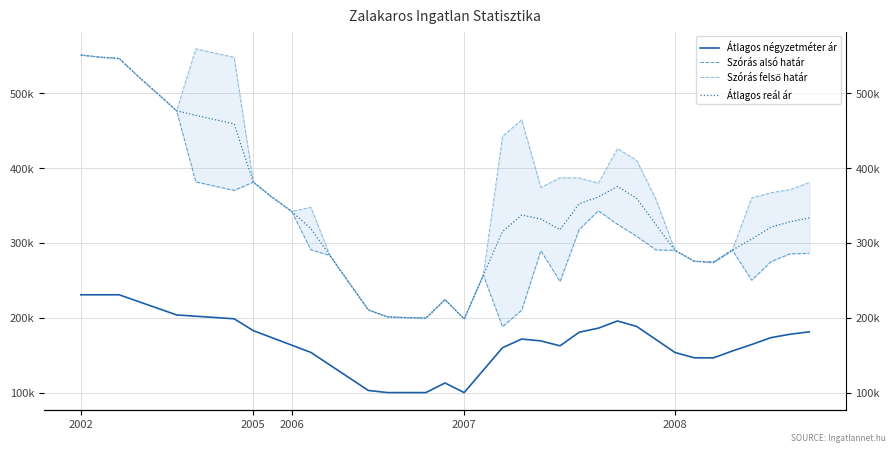

Reading right to left, what are all the values shown in this chart?

Átlagos négyzetméter ár: 181226	178020	173430	164296	155714	146388	146527	153570	170992	188414	195733	186136	180717	162499	169119	171560	160000	130000	100000	112857	100000	100000	100000	102857	119821	136786	153750	163448	173145	182843	198667	200384	202101	203818	212802	221785	230769	230769	230769
Szórás alsó határ: 286228	285435	275089	250223	290048	273661	275711	290050	290786	309042	324918	343056	317963	248433	289704	210184	188063	257141	198452	224336	199569	200233	201236	210572	246726	283208	291035	342292	360844	381318	370381	375956	381752	476709	499857	522587	546749	548475	551302
Szórás felső határ: 380776	371375	367145	360251	291226	274839	275711	290050	358584	410346	426222	380006	387003	387111	374318	464742	442621	257141	198452	224336	199569	200233	201236	210572	246726	283208	347603	342292	360844	381318	548245	553820	559616	476709	499857	522587	546749	548475	551302
Átlagos reál ár: 333502	328405	321117	305237	290637	274250	275711	290050	324685	359694	375570	361531	352483	317772	332011	337463	315342	257141	198452	224336	199569	200233	201236	210572	246726	283208	319319	342292	360844	381318	459313	464888	470684	476709	499857	522587	546749	548475	551302